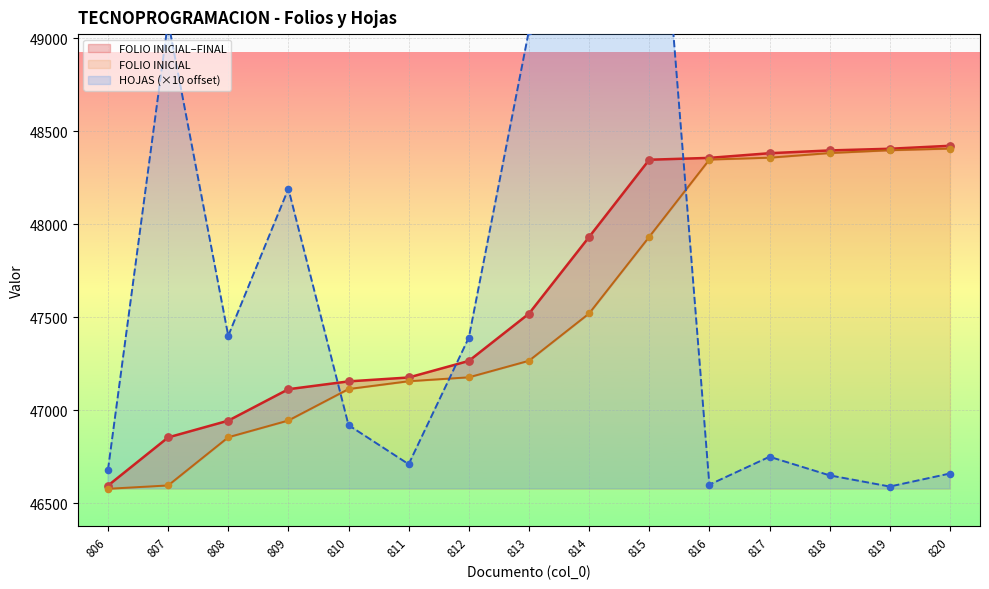

Which series reaches the minimum Y coordinate?

FOLIO_INICIAL